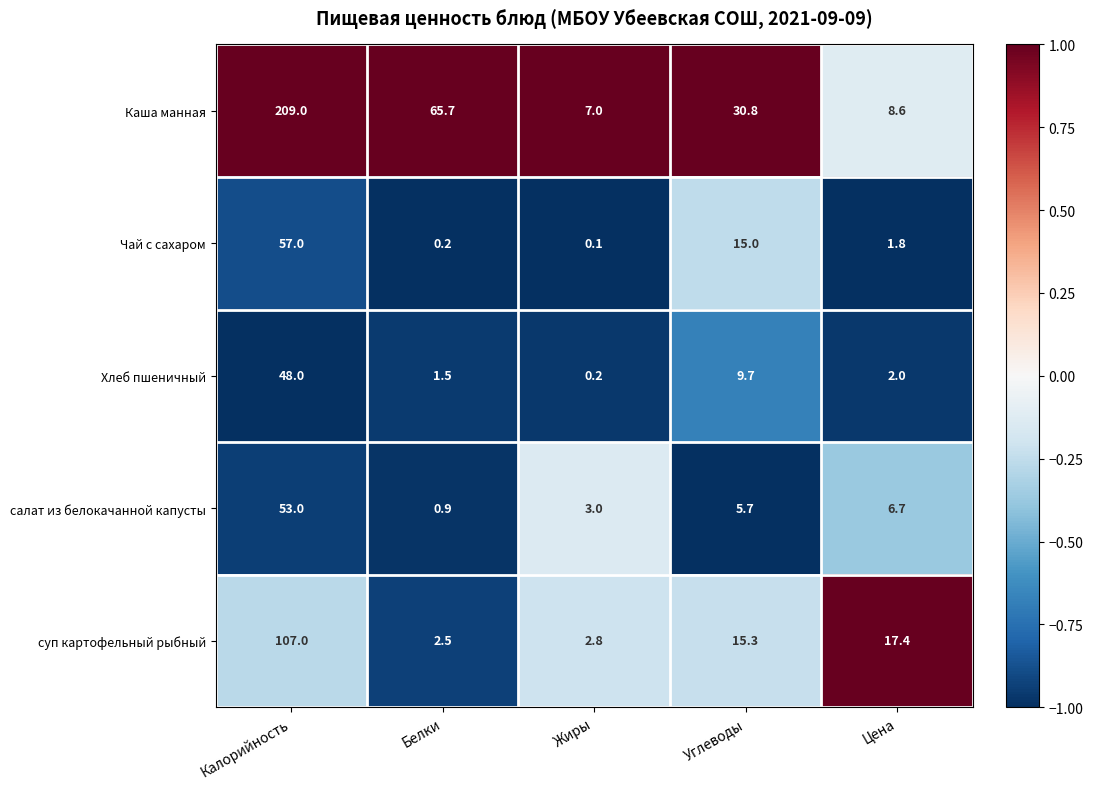

Reading left to right, what are all the values shown in this chart?

Каша манная: 209.0	65.7	7.0	30.8	8.6
Чай с сахаром: 57.0	0.2	0.1	15.0	1.8
Хлеб пшеничный: 48.0	1.5	0.2	9.7	2.0
салат из белокачанной капусты: 53.0	0.9	3.0	5.7	6.7
суп картофельный рыбный: 107.0	2.5	2.8	15.3	17.4